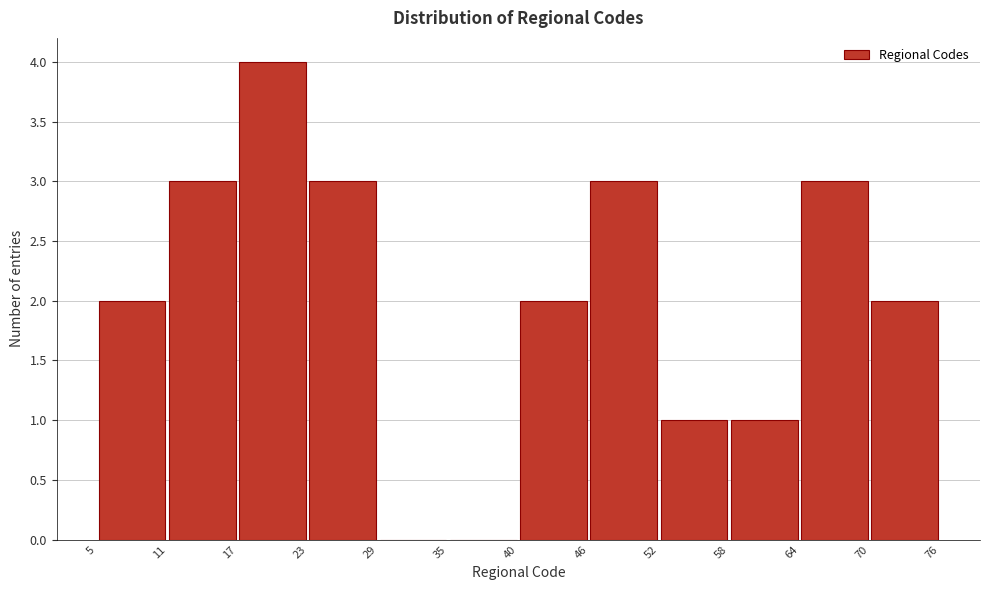

What is the height of the bar covering 40 to 46 on the x-axis? The values are not printed on the chart, so give them approximately, as read against the axis.

2